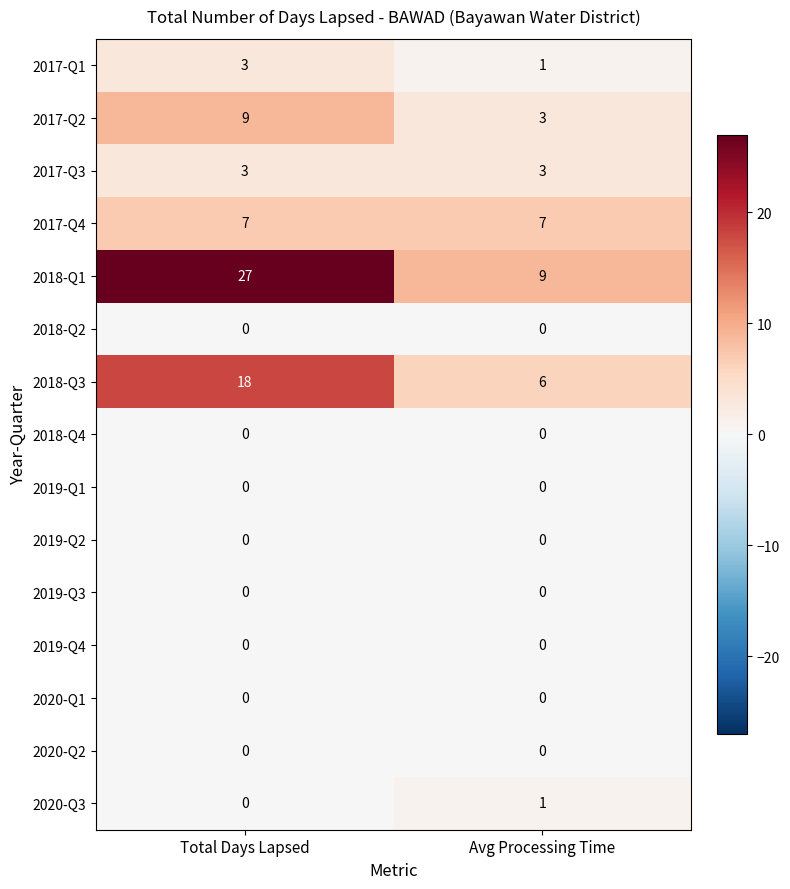

Count the number of data series in this chart.

15